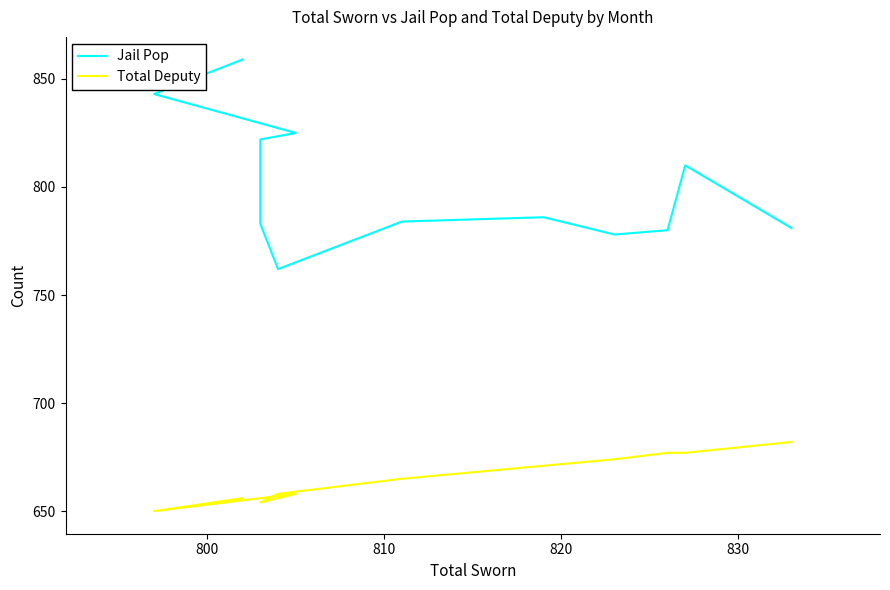

How many categories are shown in the chart?

12